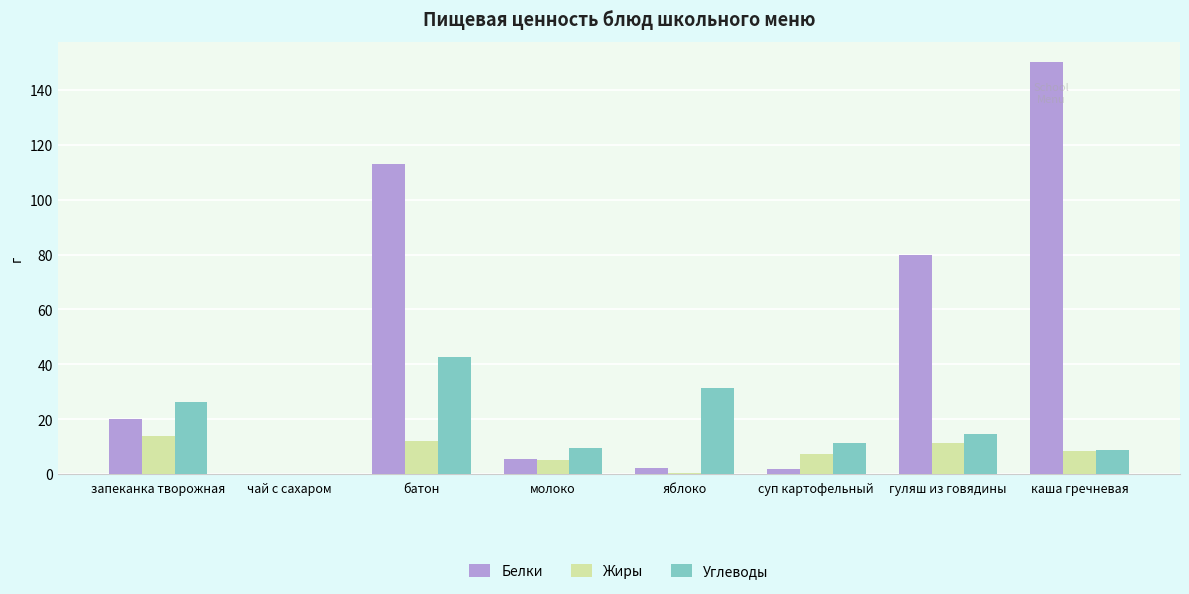

Which series has the widest spread of values?

Белки